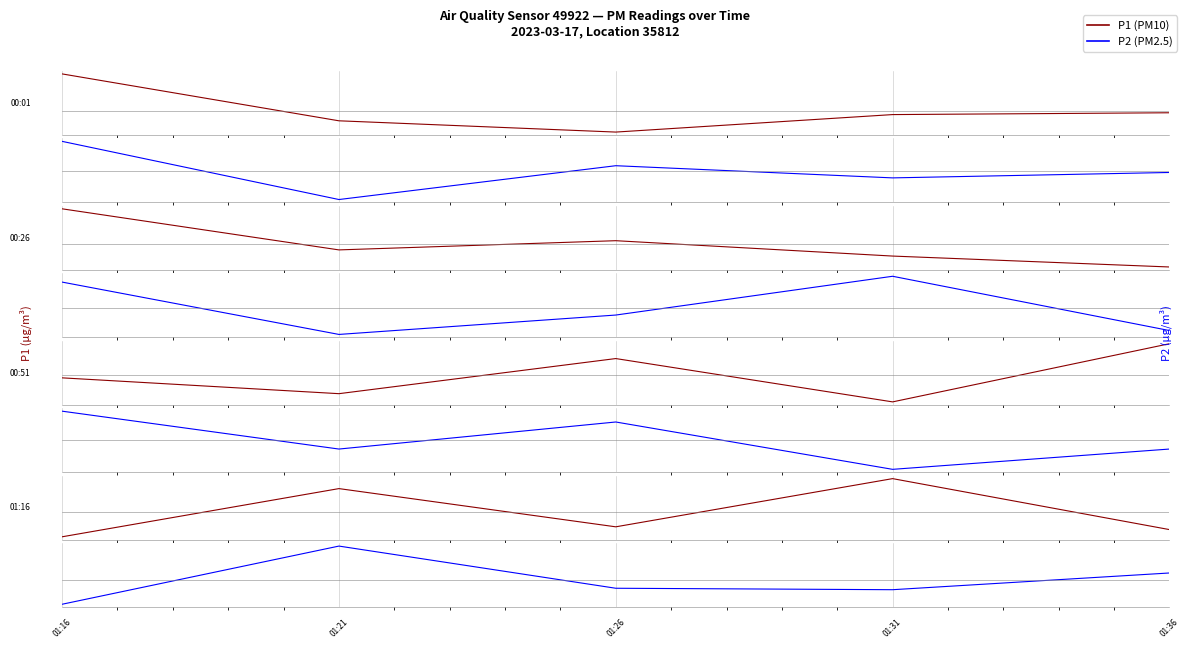

True or false: P2 and P1 intersect in this chart.

True